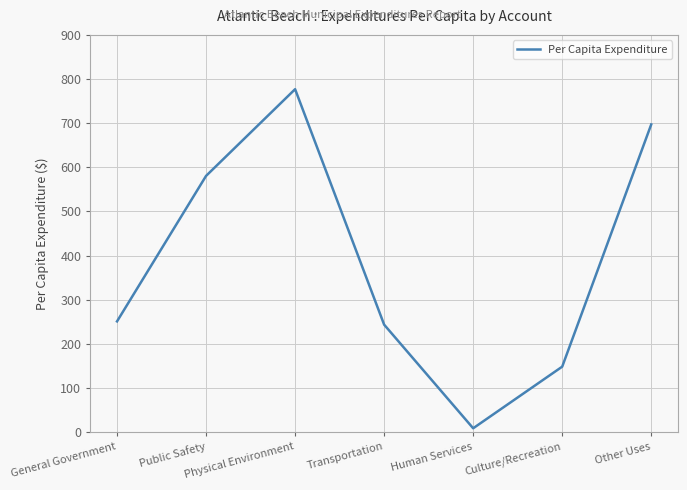

What is the smallest value displayed?

8.7